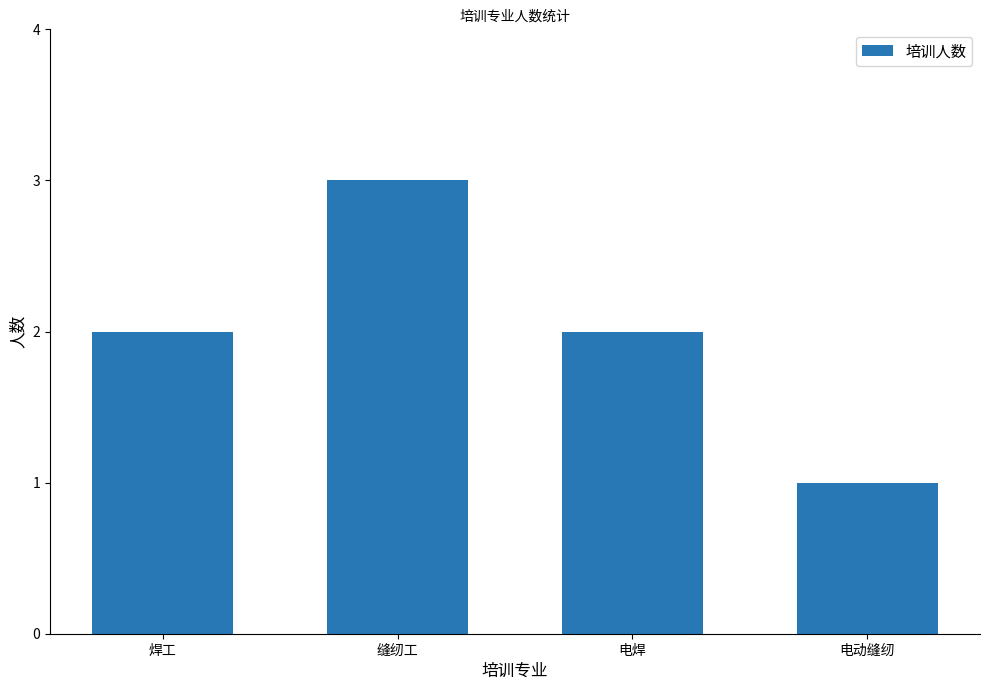

Reading left to right, what are all the values shown in this chart?

2	3	2	1